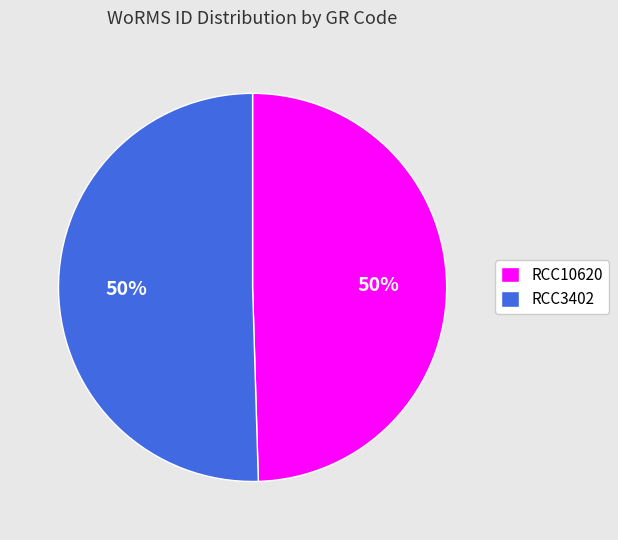

To the nearest percent, what is the combined percentage of RCC3402 and RCC10620?

100%